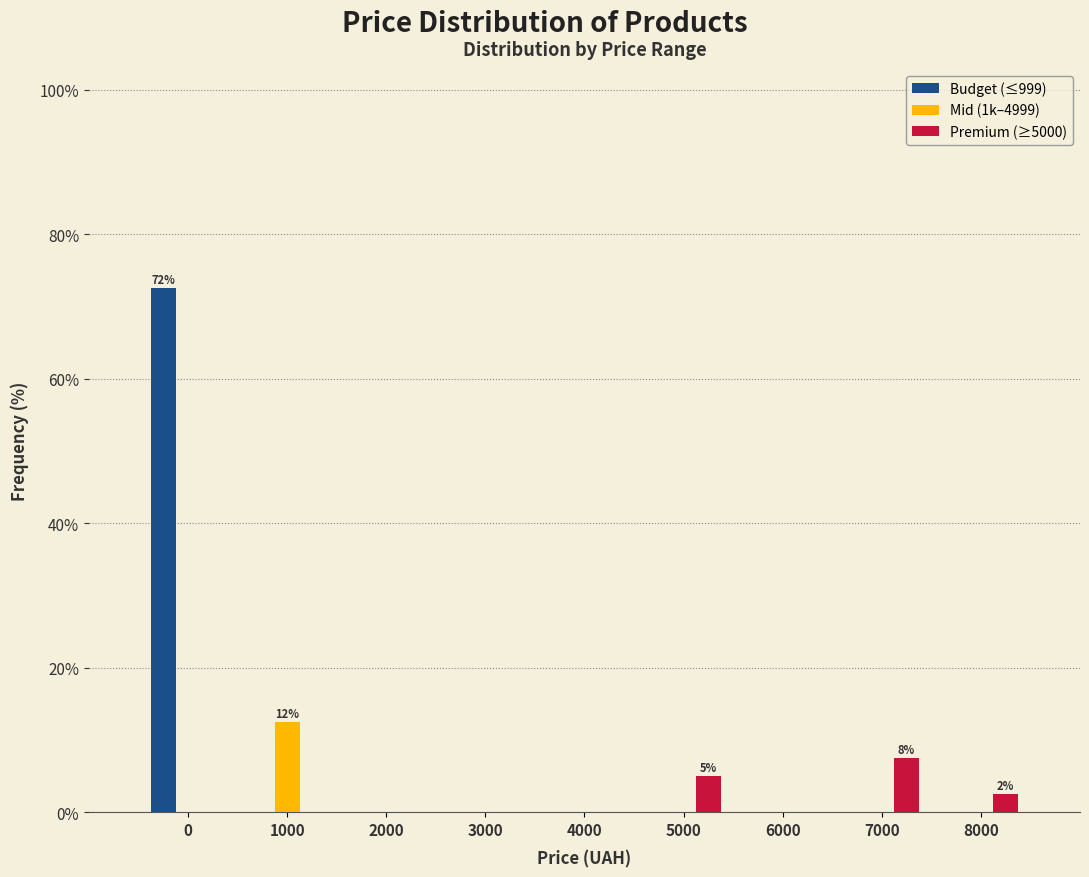

Reading left to right, transcribe all the data shown in this chart.

Budget (≤999): 0=72.5	1000=0.0	2000=0.0	3000=0.0	4000=0.0	5000=0.0	6000=0.0	7000=0.0	8000=0.0
Mid (1k–4999): 0=0.0	1000=12.5	2000=0.0	3000=0.0	4000=0.0	5000=0.0	6000=0.0	7000=0.0	8000=0.0
Premium (≥5000): 0=0.0	1000=0.0	2000=0.0	3000=0.0	4000=0.0	5000=5.0	6000=0.0	7000=7.5	8000=2.5